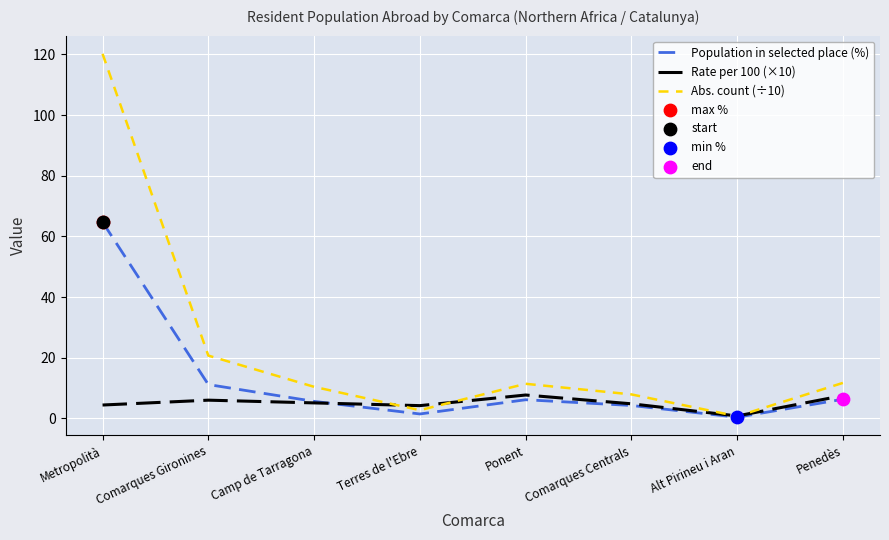

Which series has the widest spread of values?

Abs. count (÷10)